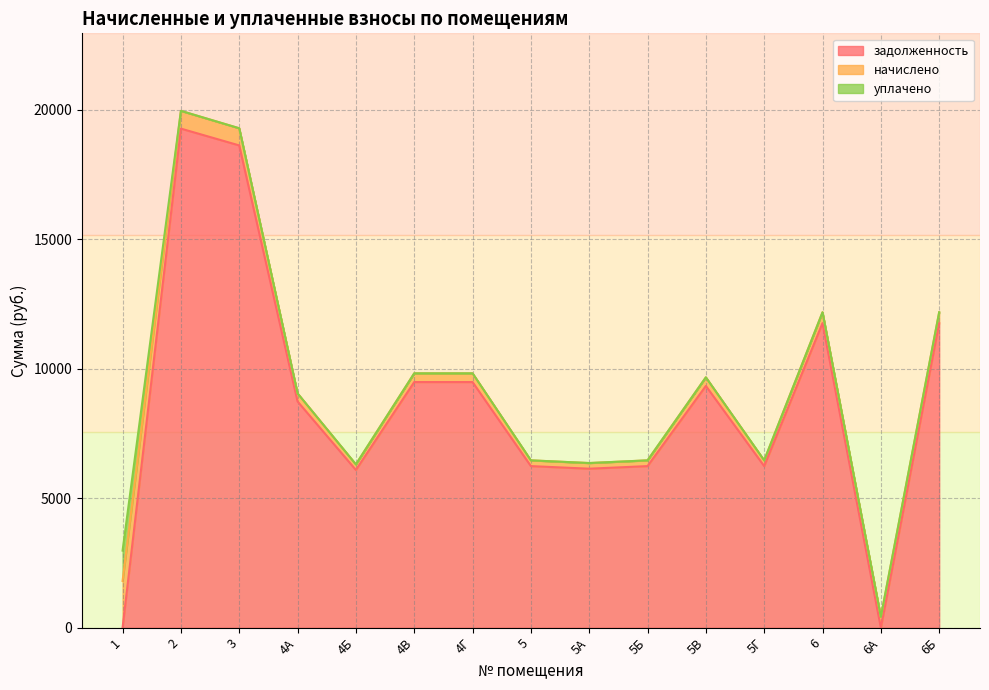

Rank the series at 5Б from highest to lowest value.

задолженность, начислено, уплачено